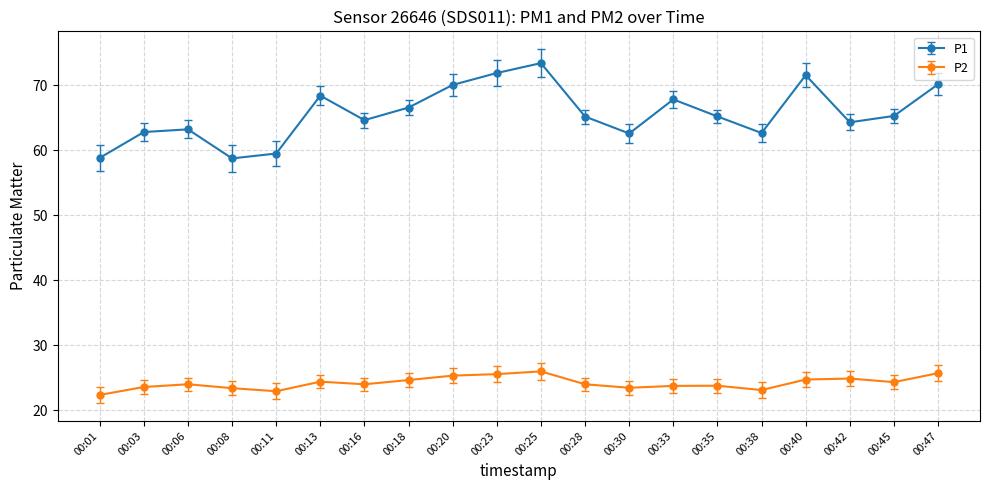

Which series has the largest total across all categories?

P1